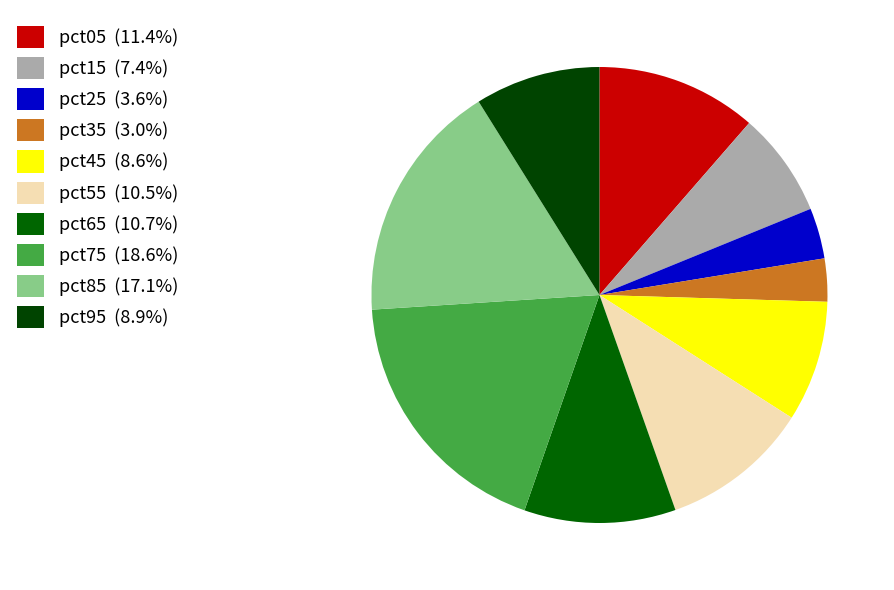

What is the total percentage of pct65 and pct35?

13.8%